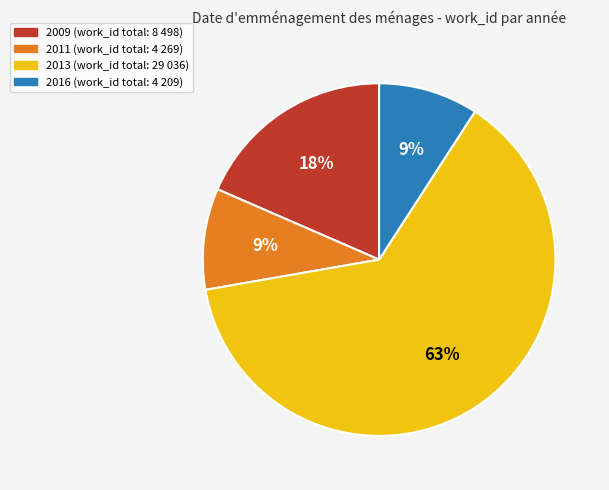

To the nearest percent, what is the average slice percentage?

25%